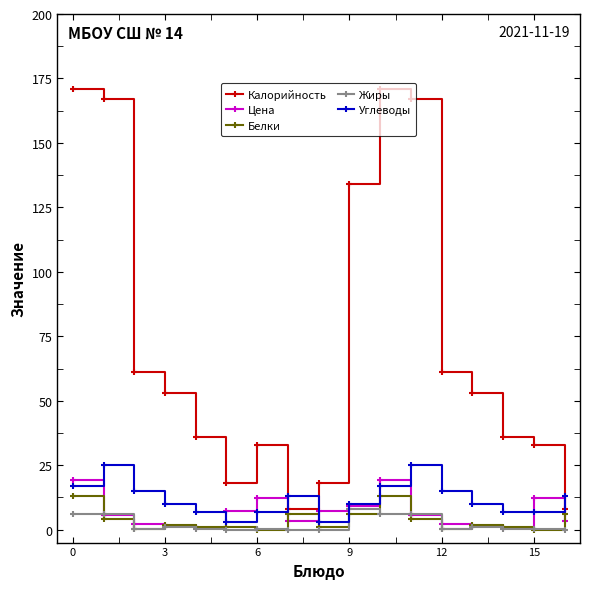

How many data points in Цена are less than 5?

8